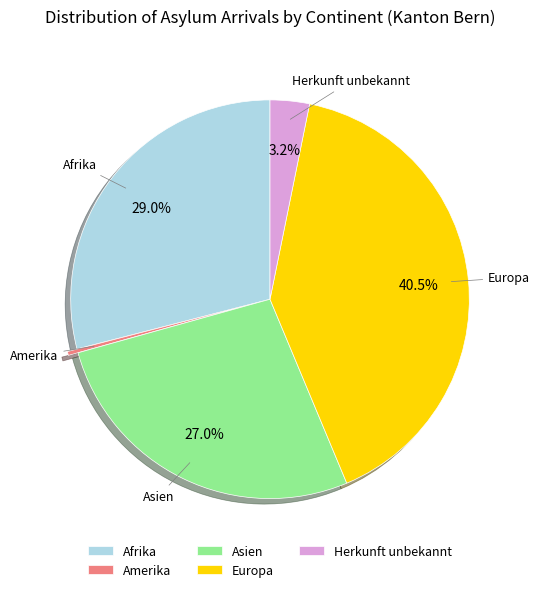

Which slice is the largest?

Europa